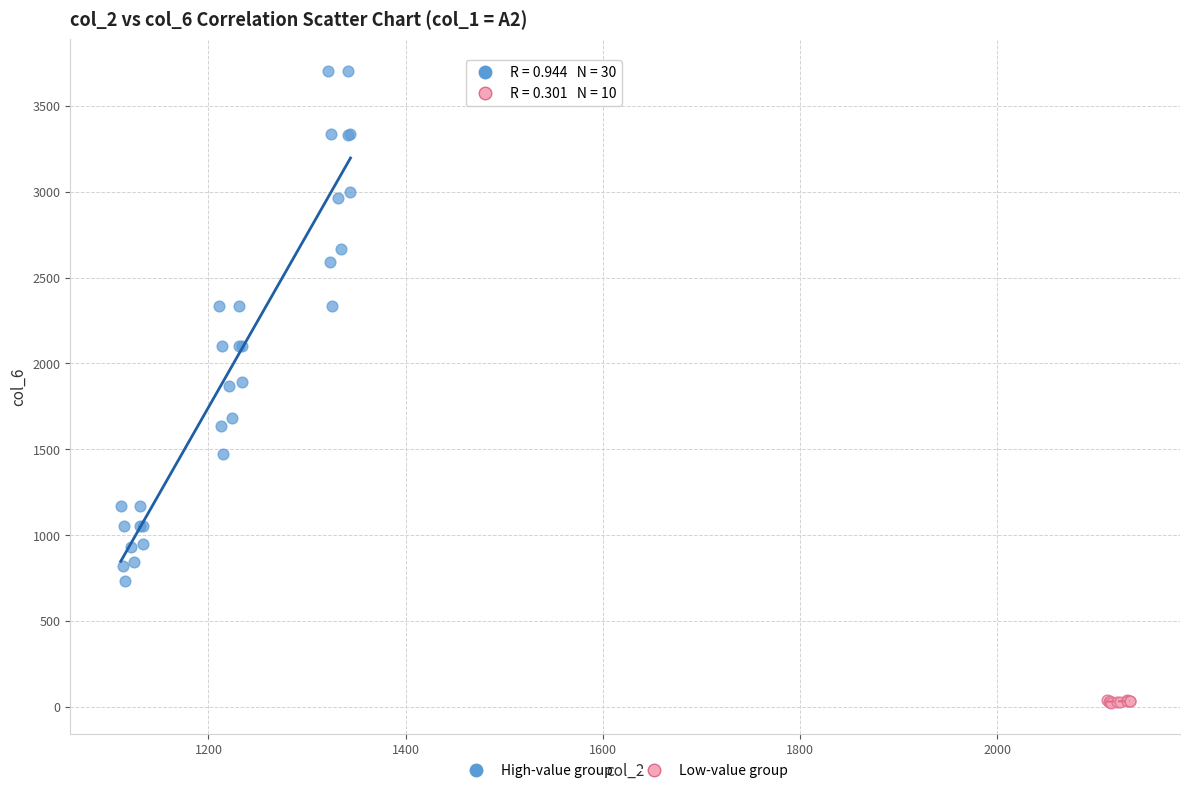

Which series contains the lowest Y value?

Low-value group